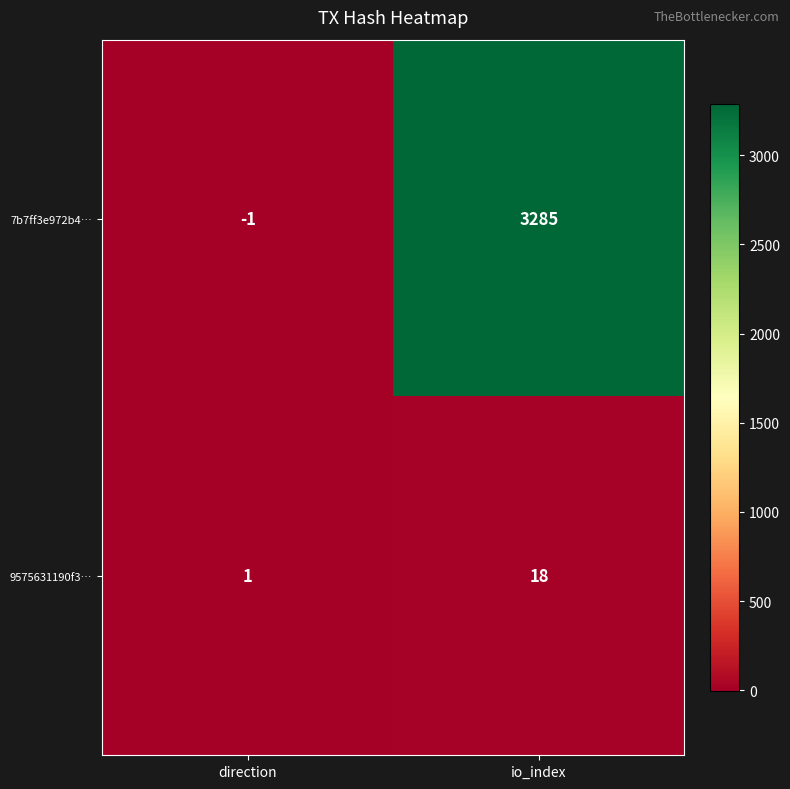

Reading left to right, list all the values displayed in this chart.

7b7ff3e972b4…: -1	3285
9575631190f3…: 1	18